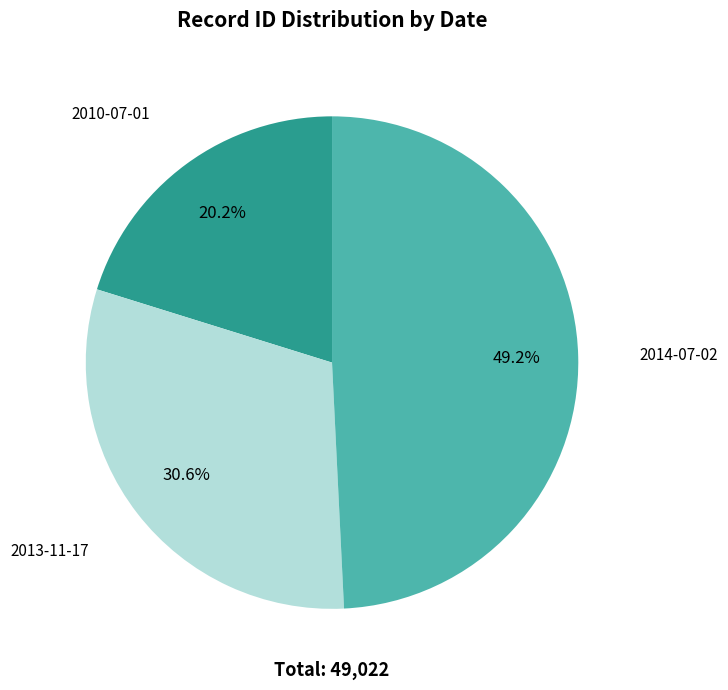

What percentage is NOT represented by 2014-07-02?

50.8%